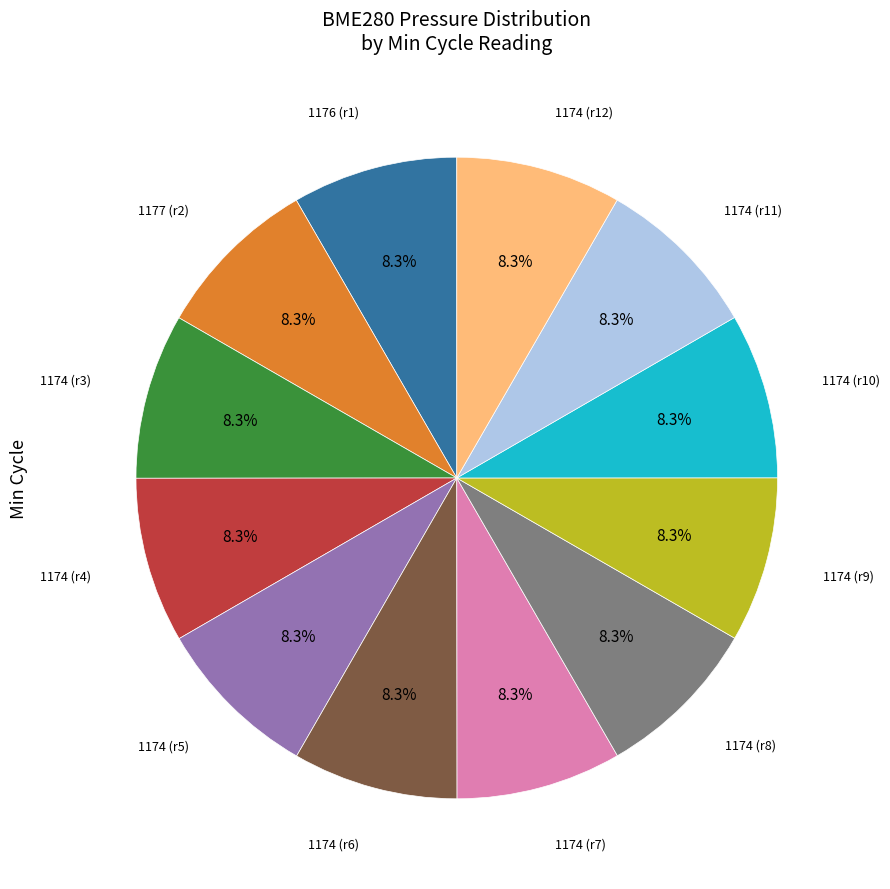

Is there any slice that represents more than half of the pie?

No